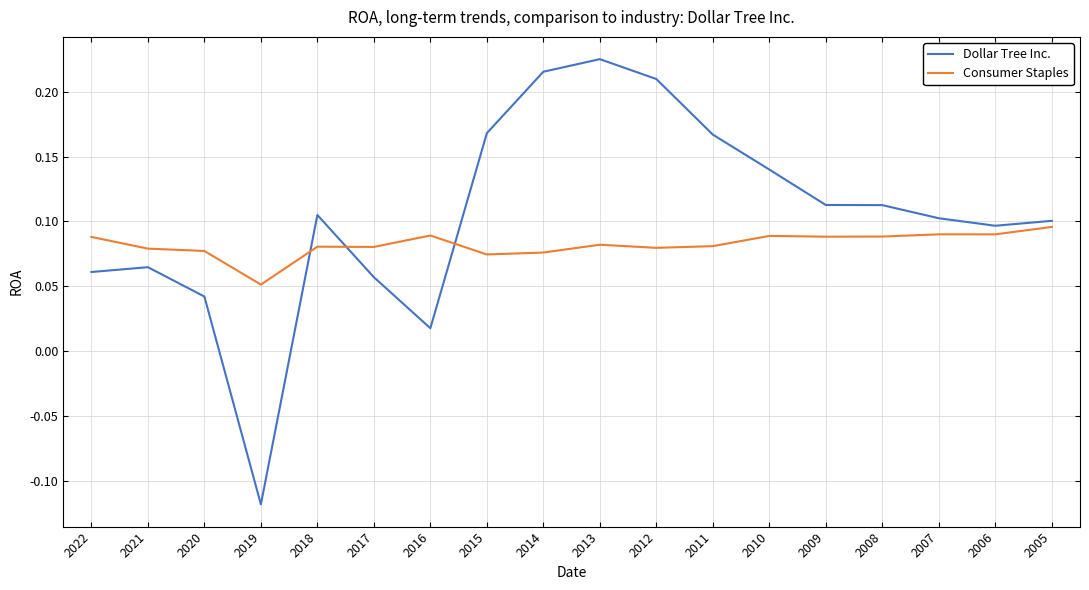

Which category has the lowest value across all series?

2019